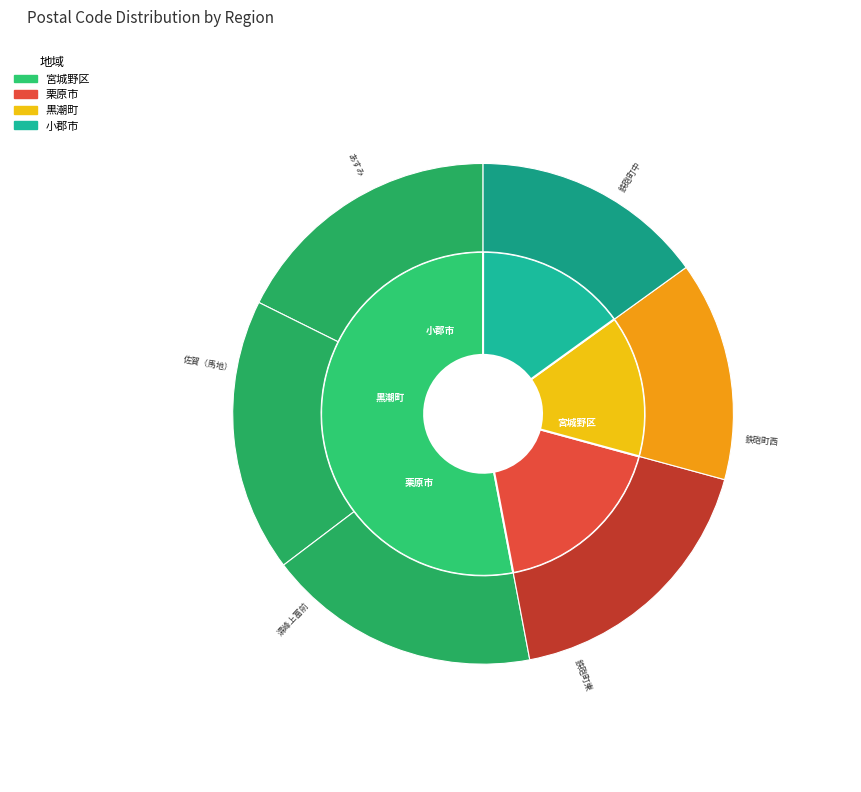

Count the number of slices in the pie.

6